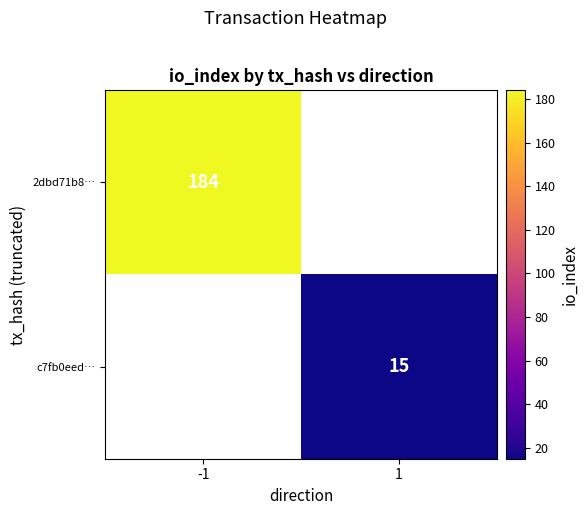

Count the number of categories in the chart.

2